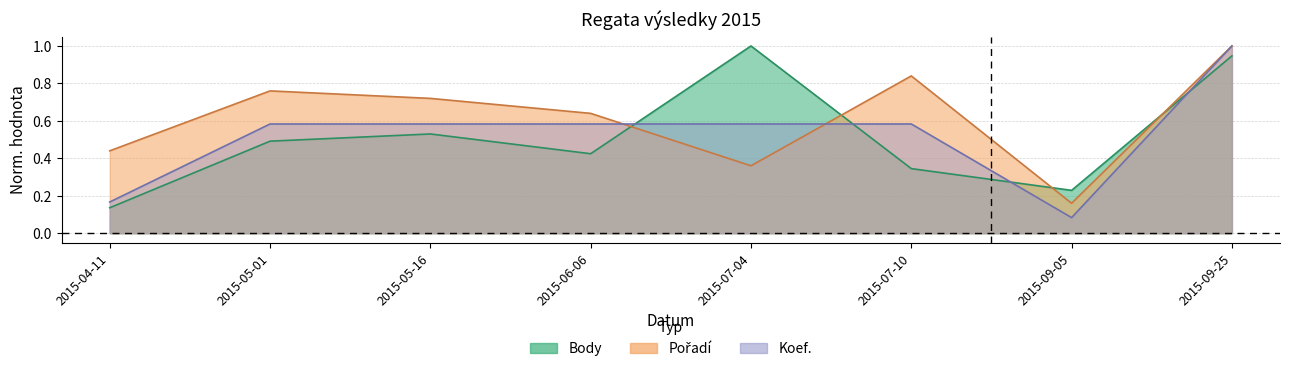

The Koef. series shows 0.2 at 2015-05-16. True or false?

False